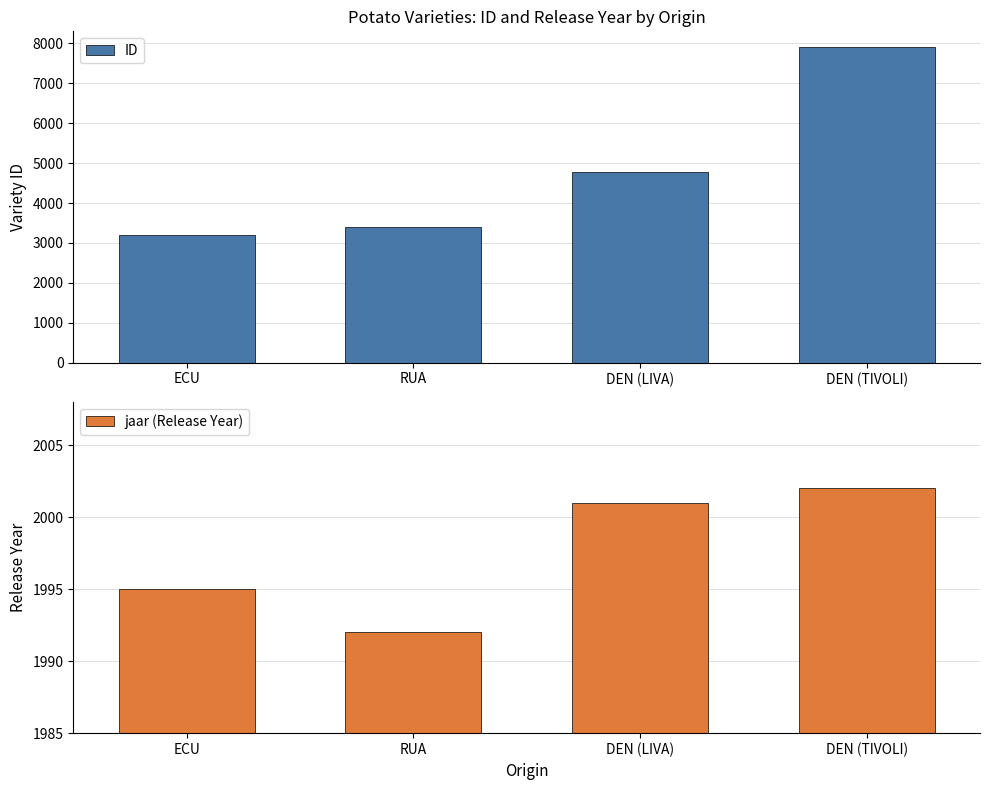

Which series has the largest total across all categories?

ID